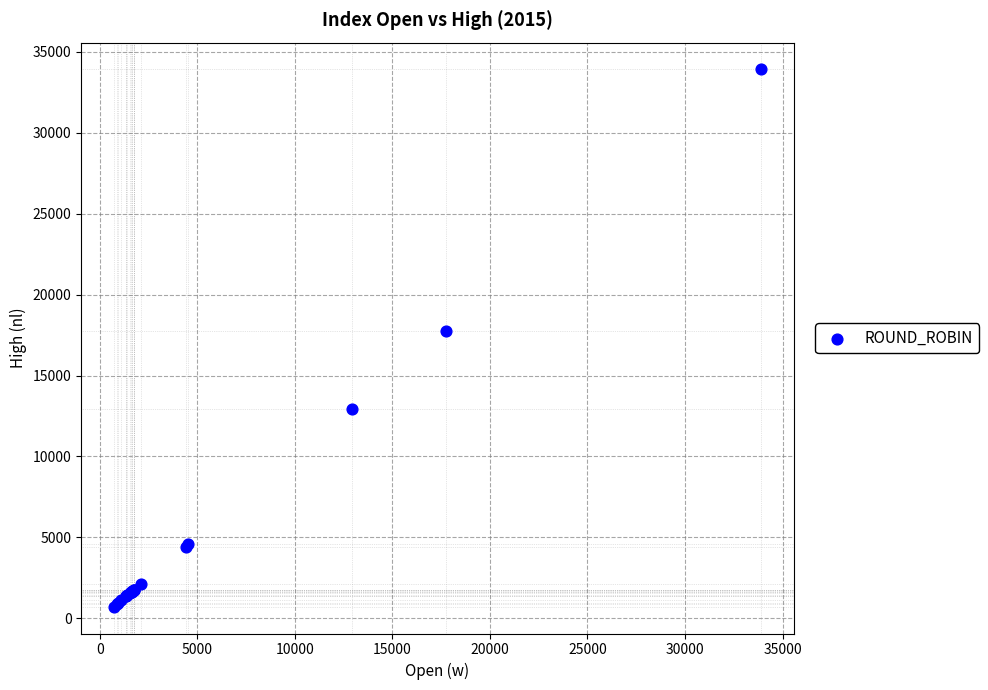

What Y value in the scatter plot is closest to 17316?

17743.1